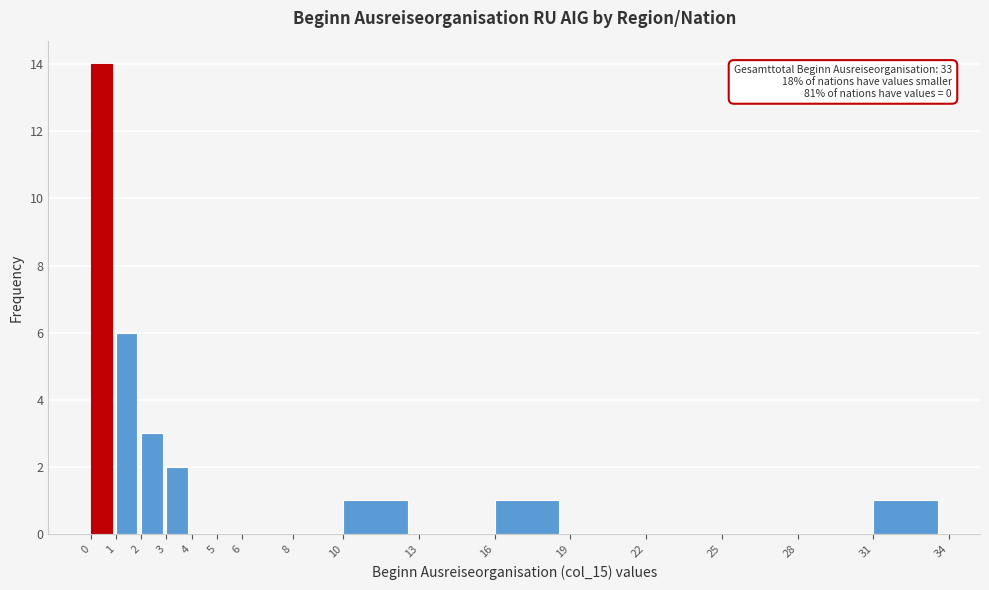

Over which range of the x-axis is the bar tallest?

0 to 1